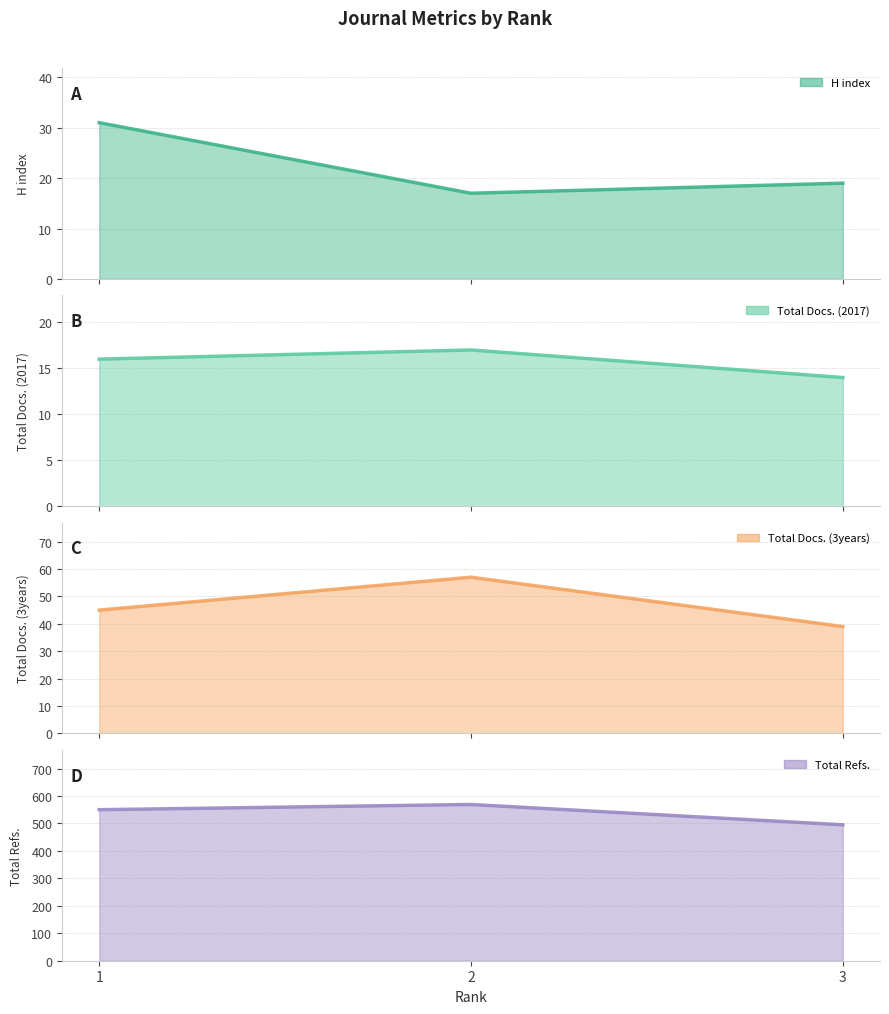

What is the difference between the maximum and minimum values in the Total Docs. (2017) line series?

3